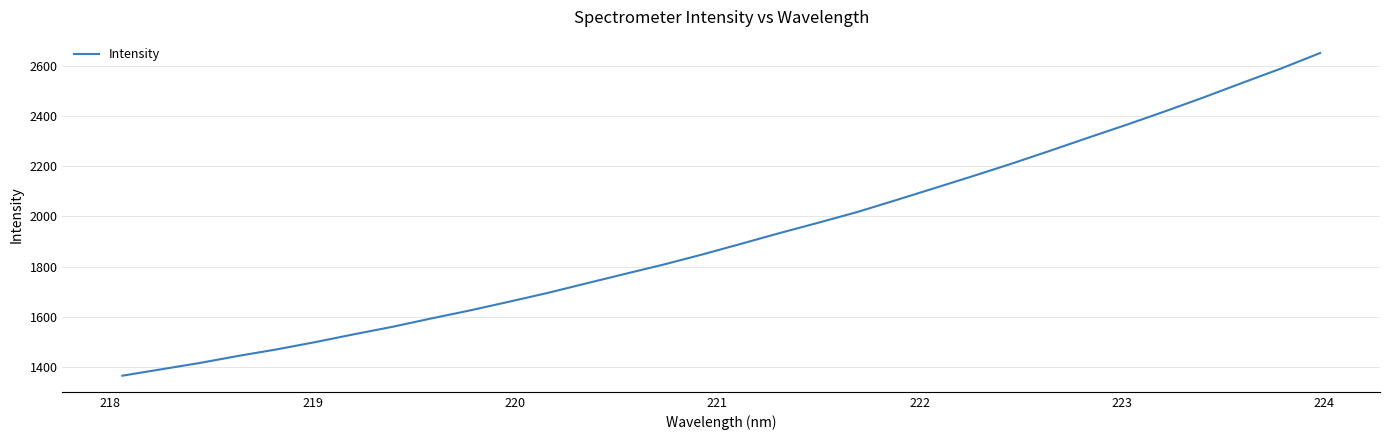

What is the greatest value displayed?

2650.6